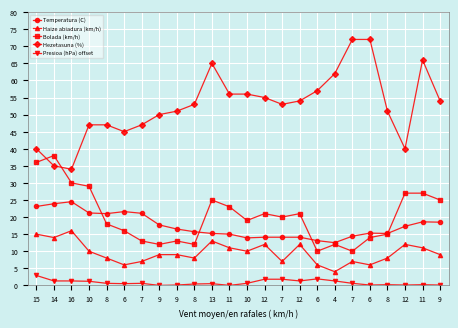

Is it true that Presioa (hPa) offset equals 0.0 at 9?

False